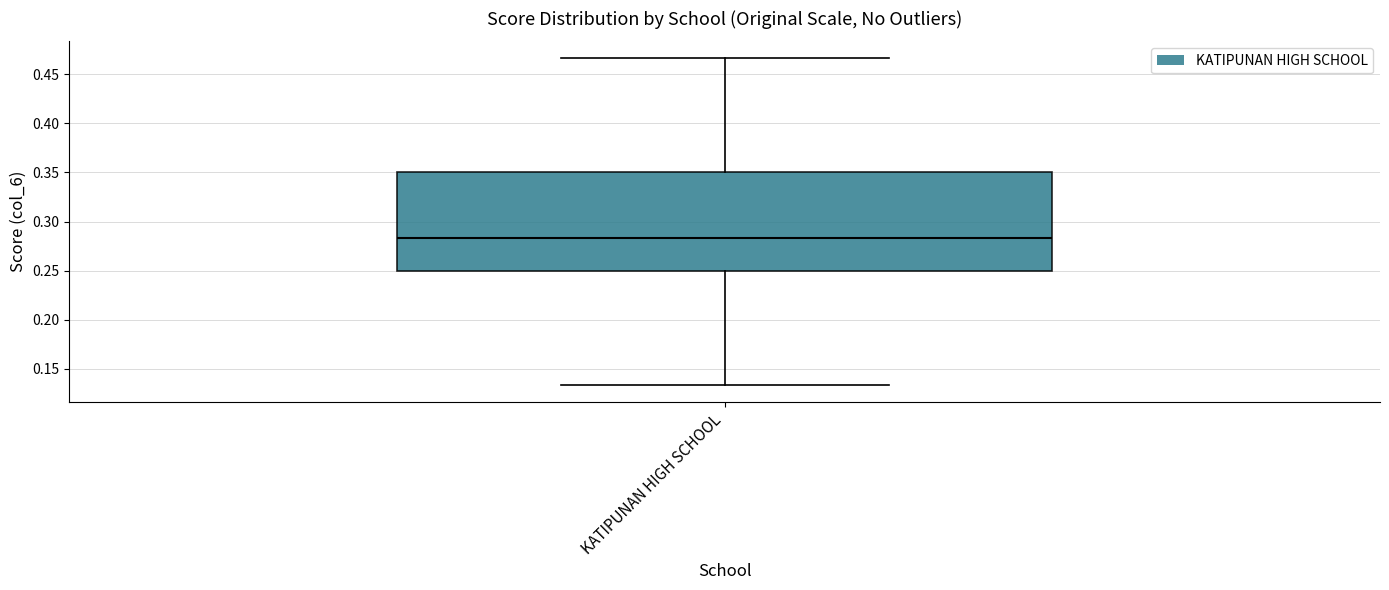

Transcribe this box plot: give where the median line is, the range the box spans, and where the two whiskers end, as read against the y-axis. The values are not printed on the chart, so give them approximately, as read against the axis.

median 0.285, box 0.250 to 0.350, whiskers 0.135 to 0.465